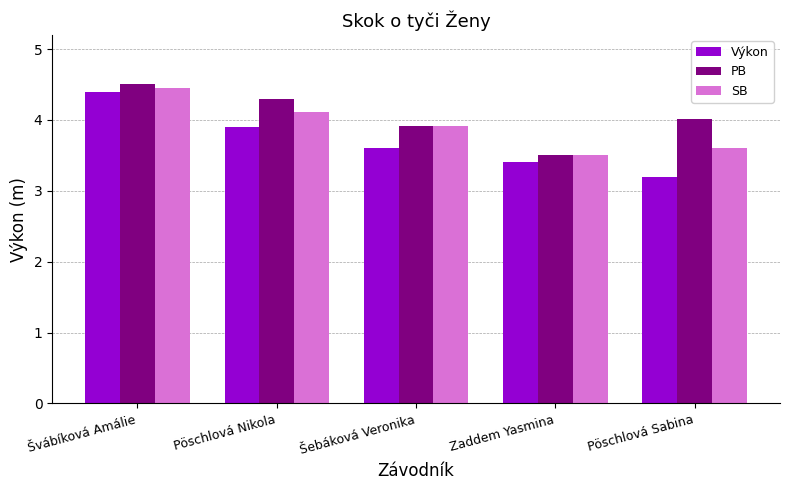

What is the lowest value of the Výkon series?

3.2